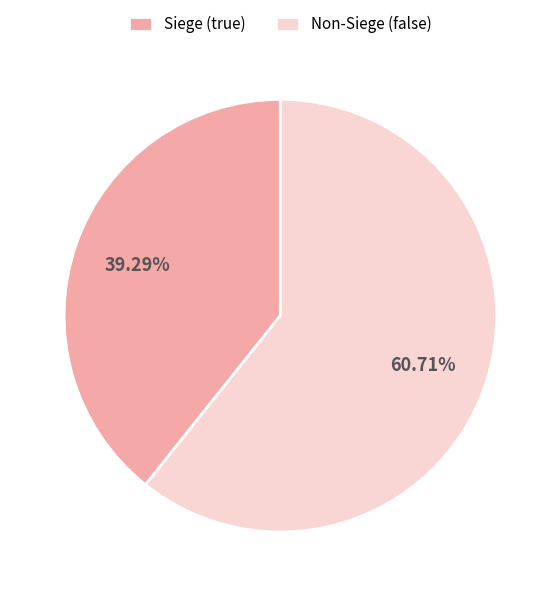

Which slice is the largest?

Non-Siege (false)